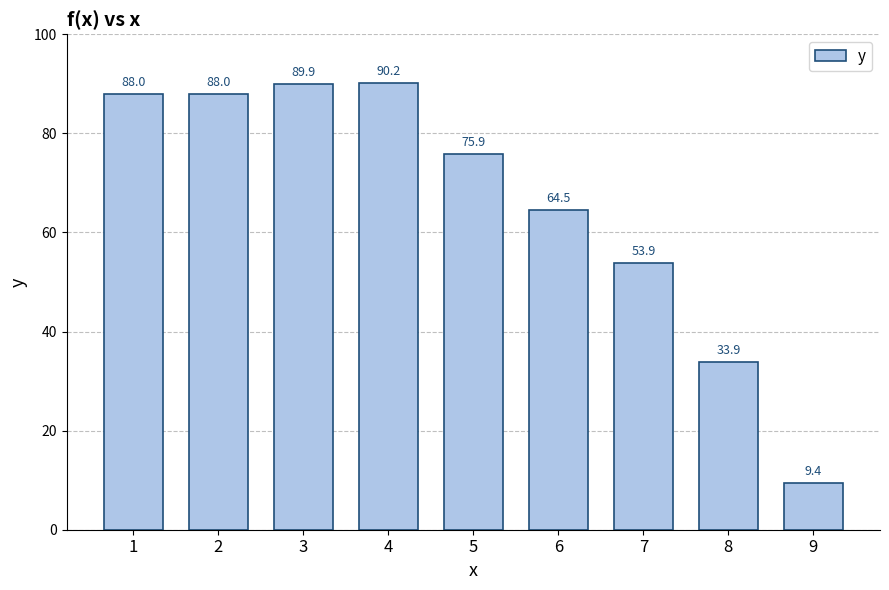

Which category has the highest value across all series?

4